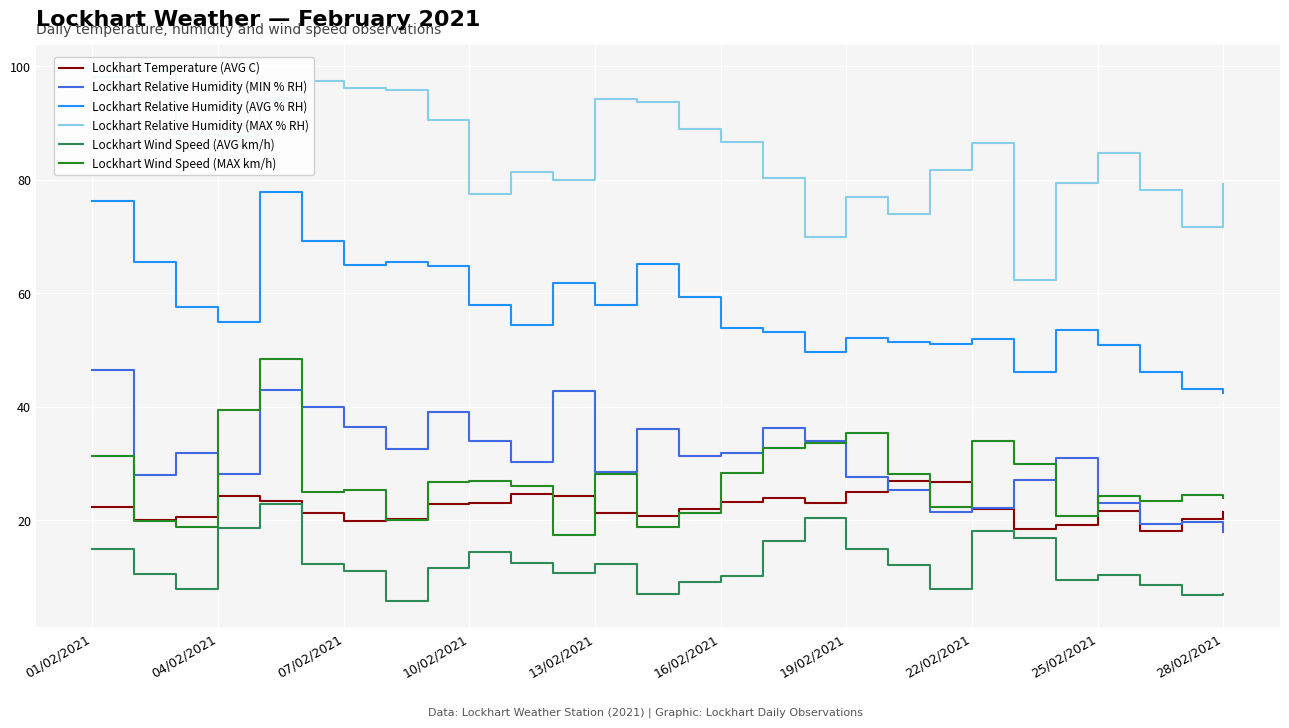

Is the value of Lockhart Temperature (AVG C) at 01/02/2021 greater than the value of Lockhart Relative Humidity (AVG % RH) at 25/02/2021?

No